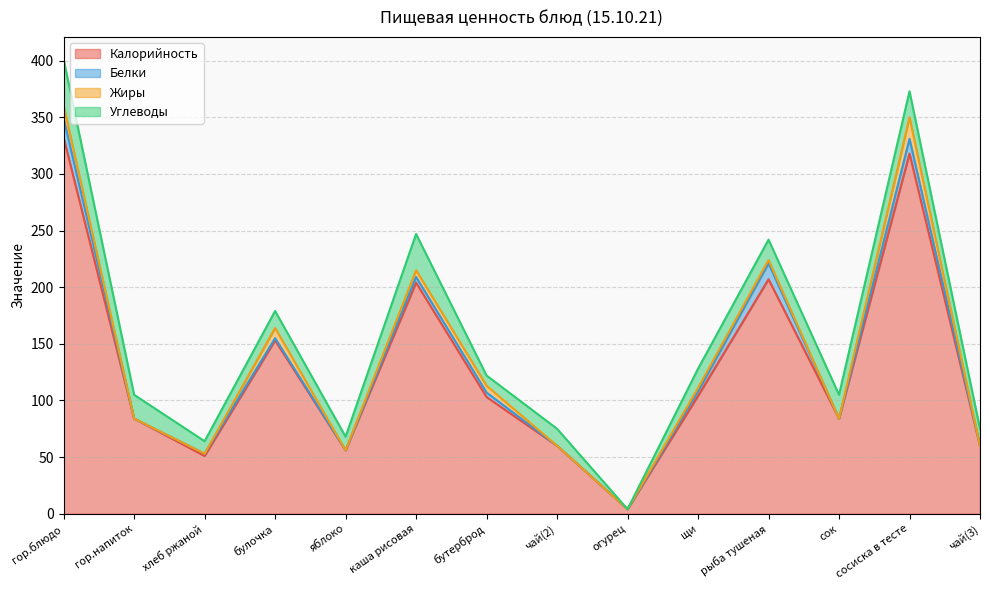

What is the label of the 10th point from the right?

яблоко